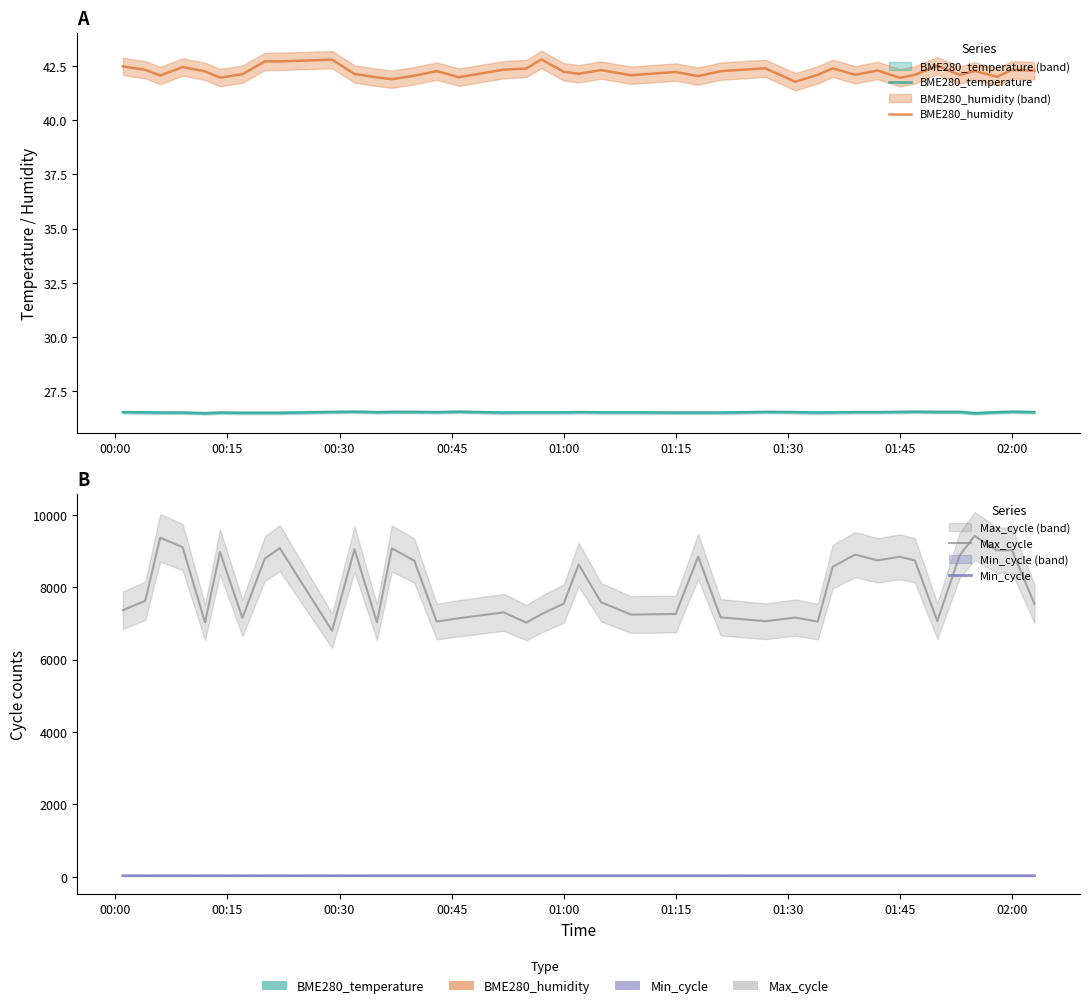

How many lines are shown in the chart?

4